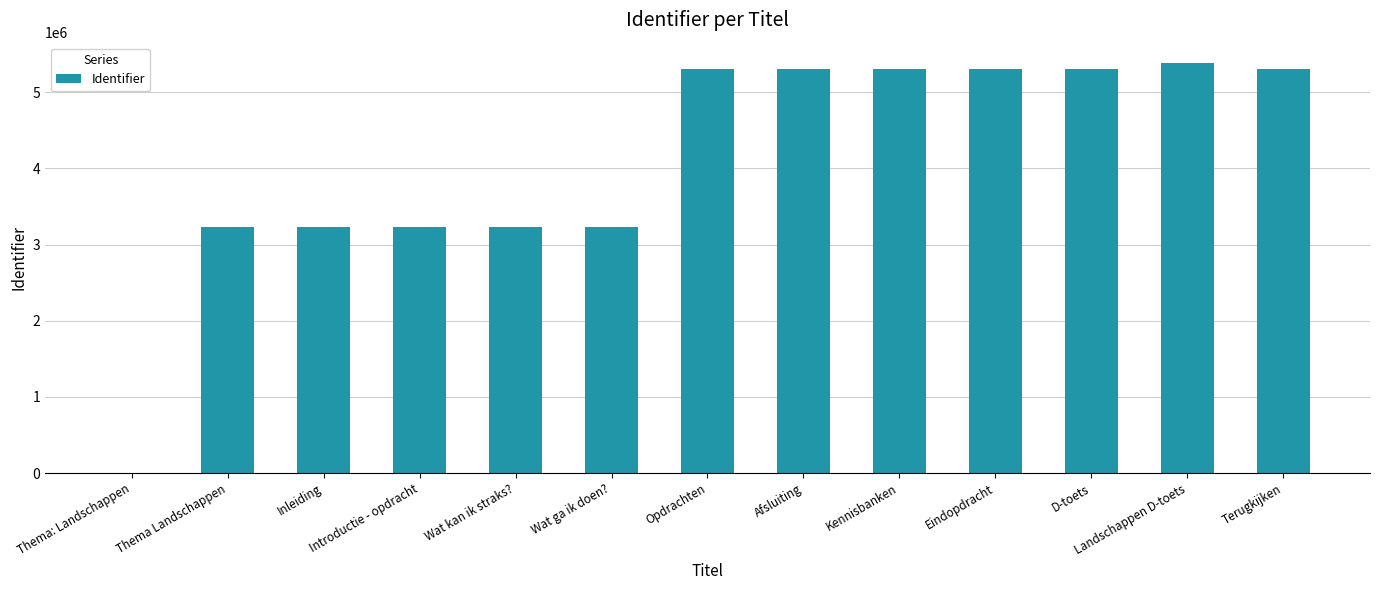

Are the bars horizontal?

No